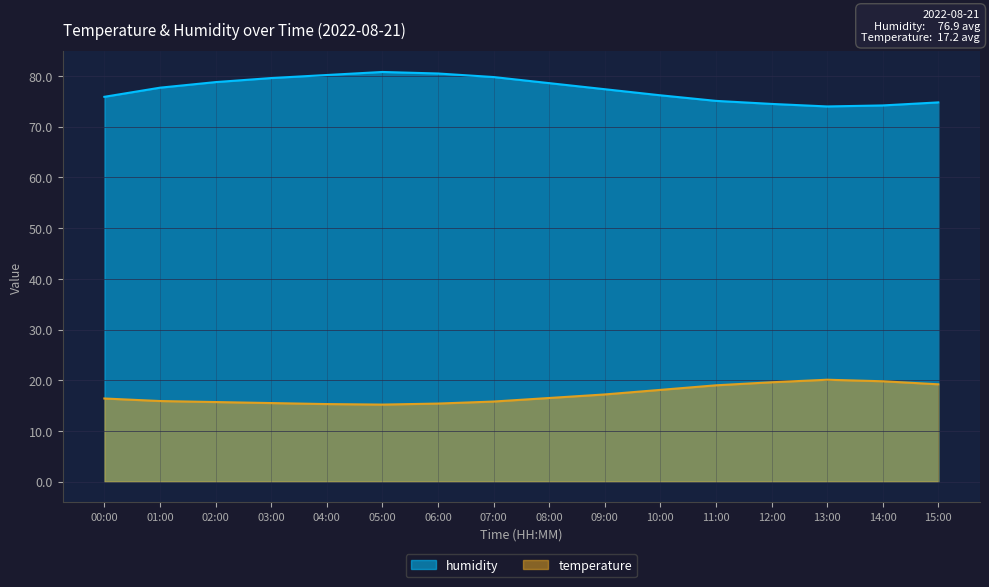

Reading right to left, transcribe all the data shown in this chart.

temperature: 15:00=19.2	14:00=19.8	13:00=20.1	12:00=19.6	11:00=19.0	10:00=18.1	09:00=17.2	08:00=16.5	07:00=15.8	06:00=15.4	05:00=15.2	04:00=15.3	03:00=15.5	02:00=15.7	01:00=15.9	00:00=16.4
humidity: 15:00=74.8	14:00=74.2	13:00=74.0	12:00=74.5	11:00=75.1	10:00=76.2	09:00=77.4	08:00=78.6	07:00=79.8	06:00=80.5	05:00=80.8	04:00=80.2	03:00=79.6	02:00=78.8	01:00=77.7	00:00=75.9